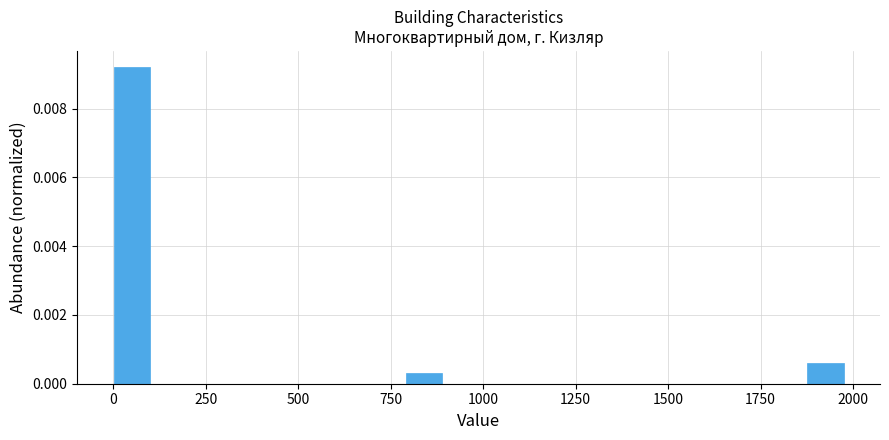

Around what value on the x-axis is the tallest bar? Give the approximate position of its centre, as read against the axis.

50